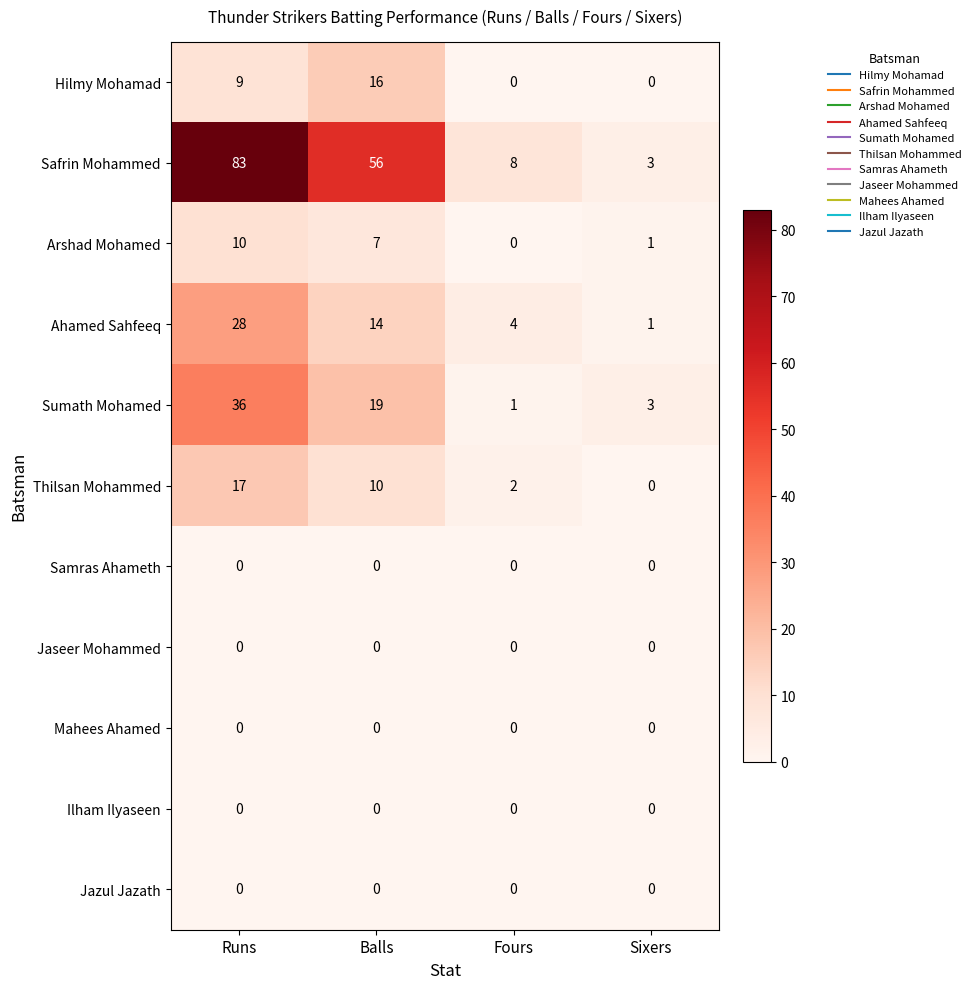

How many categories are shown in the chart?

4